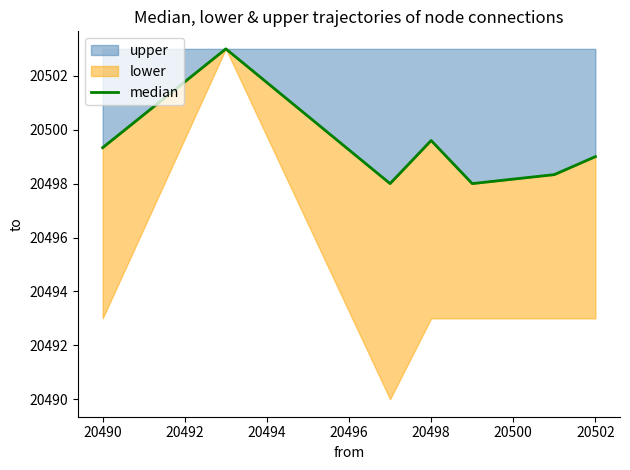

What is the minimum value for upper?

20498.0